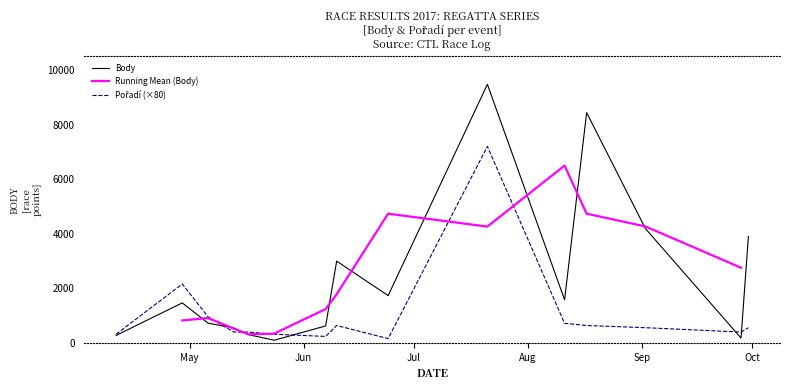

True or false: Pořadí (×80) has a value of 2229.3 at 9.

False